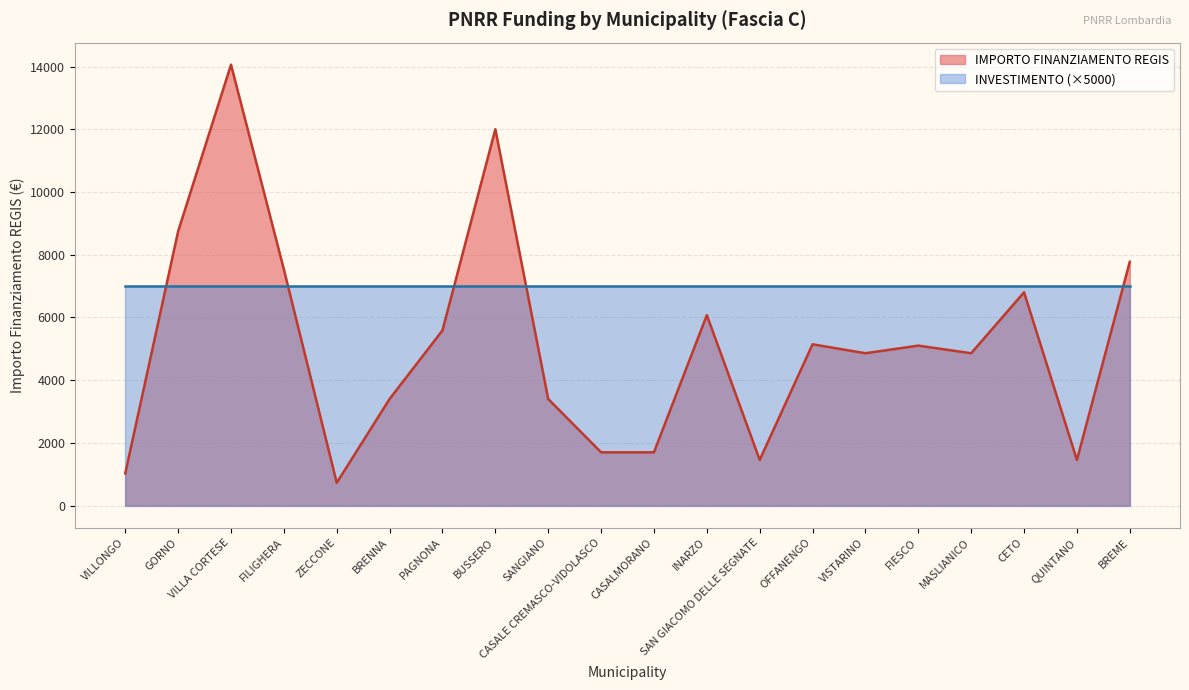

How many values exceed 5103?

9